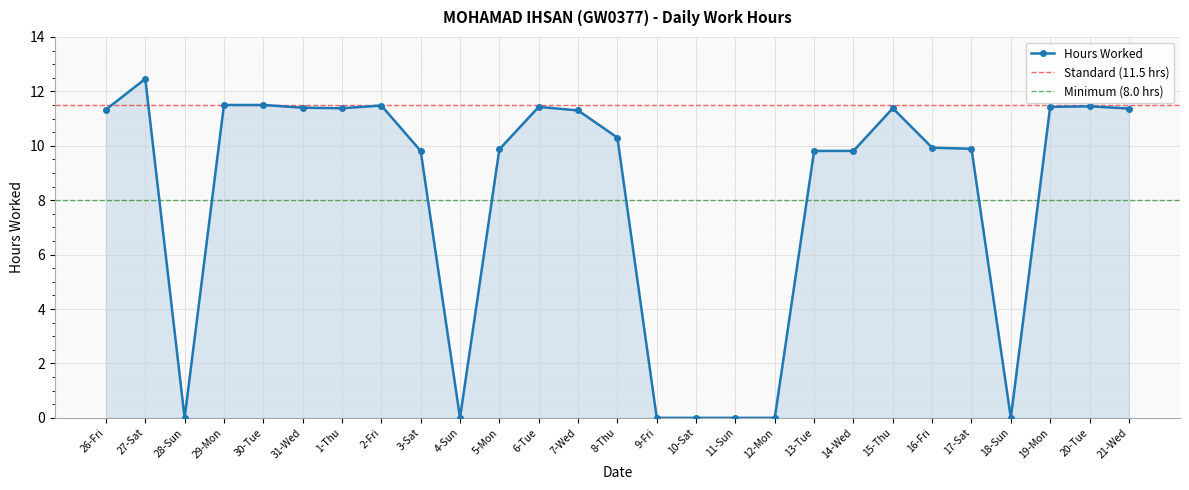

Rank the categories by value from highest to lowest.

27-Sat, 29-Mon, 30-Tue, 2-Fri, 20-Tue, 6-Tue, 19-Mon, 31-Wed, 1-Thu, 15-Thu, 21-Wed, 26-Fri, 7-Wed, 8-Thu, 16-Fri, 17-Sat, 5-Mon, 3-Sat, 13-Tue, 14-Wed, 28-Sun, 4-Sun, 9-Fri, 10-Sat, 11-Sun, 12-Mon, 18-Sun